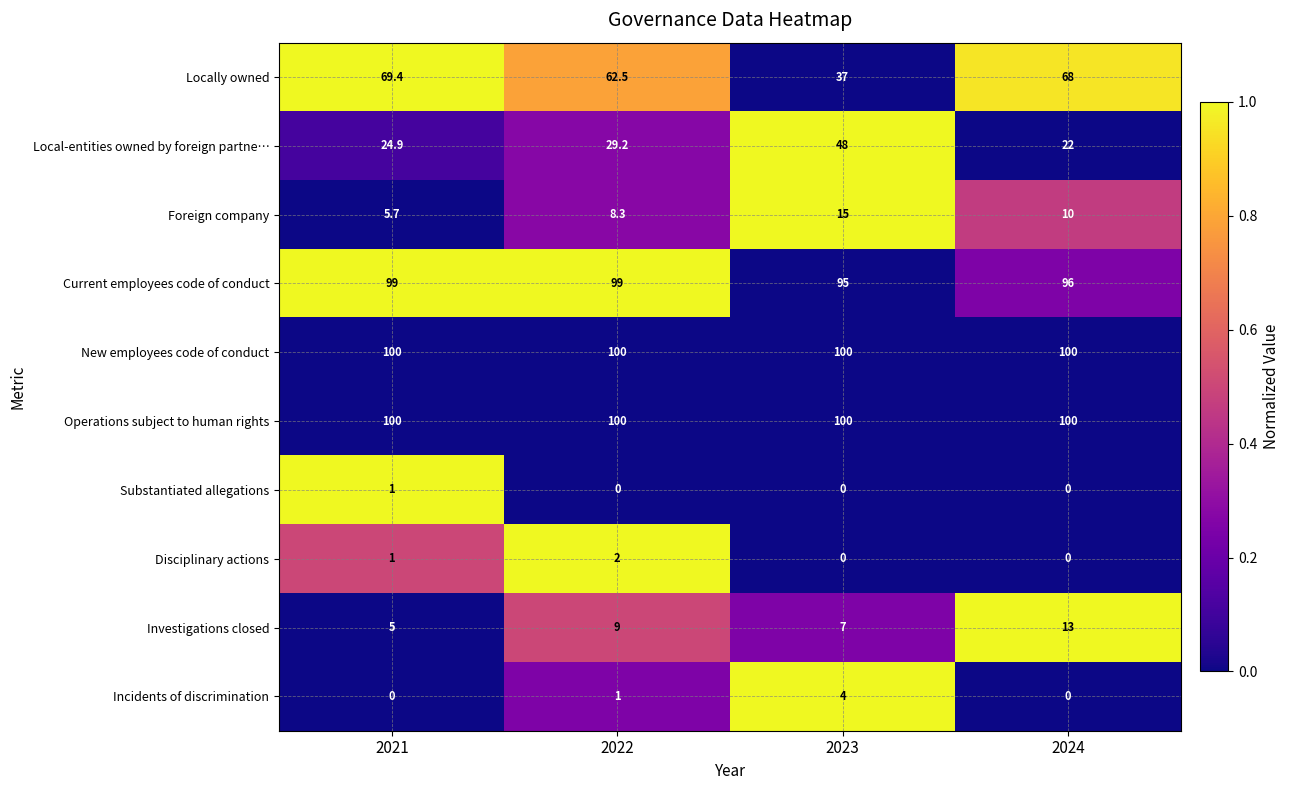

Which series has the widest spread of values?

Locally owned